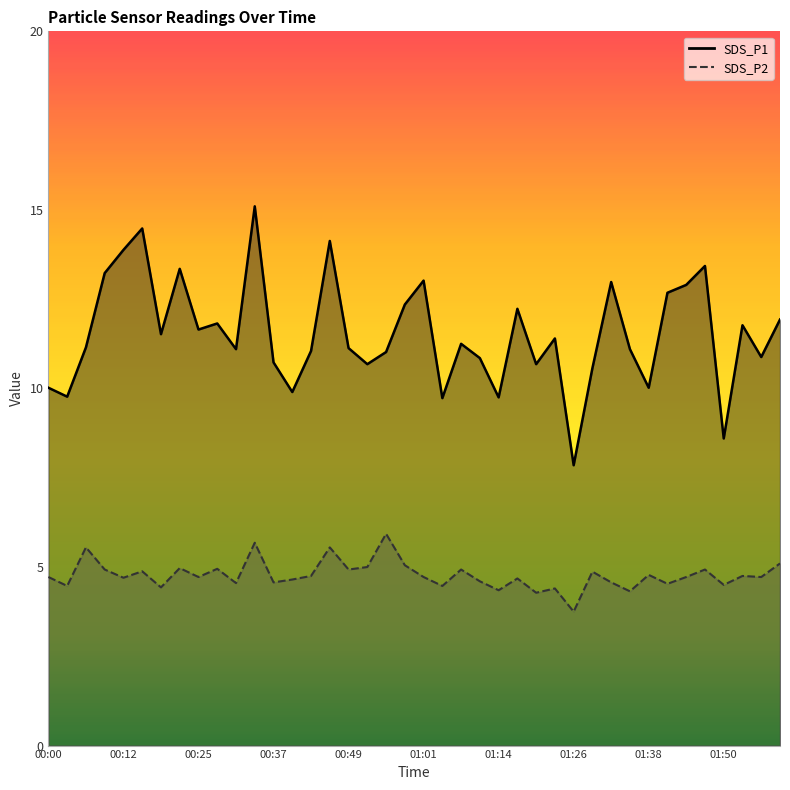

True or false: SDS_P1 and SDS_P2 cross at least once.

False